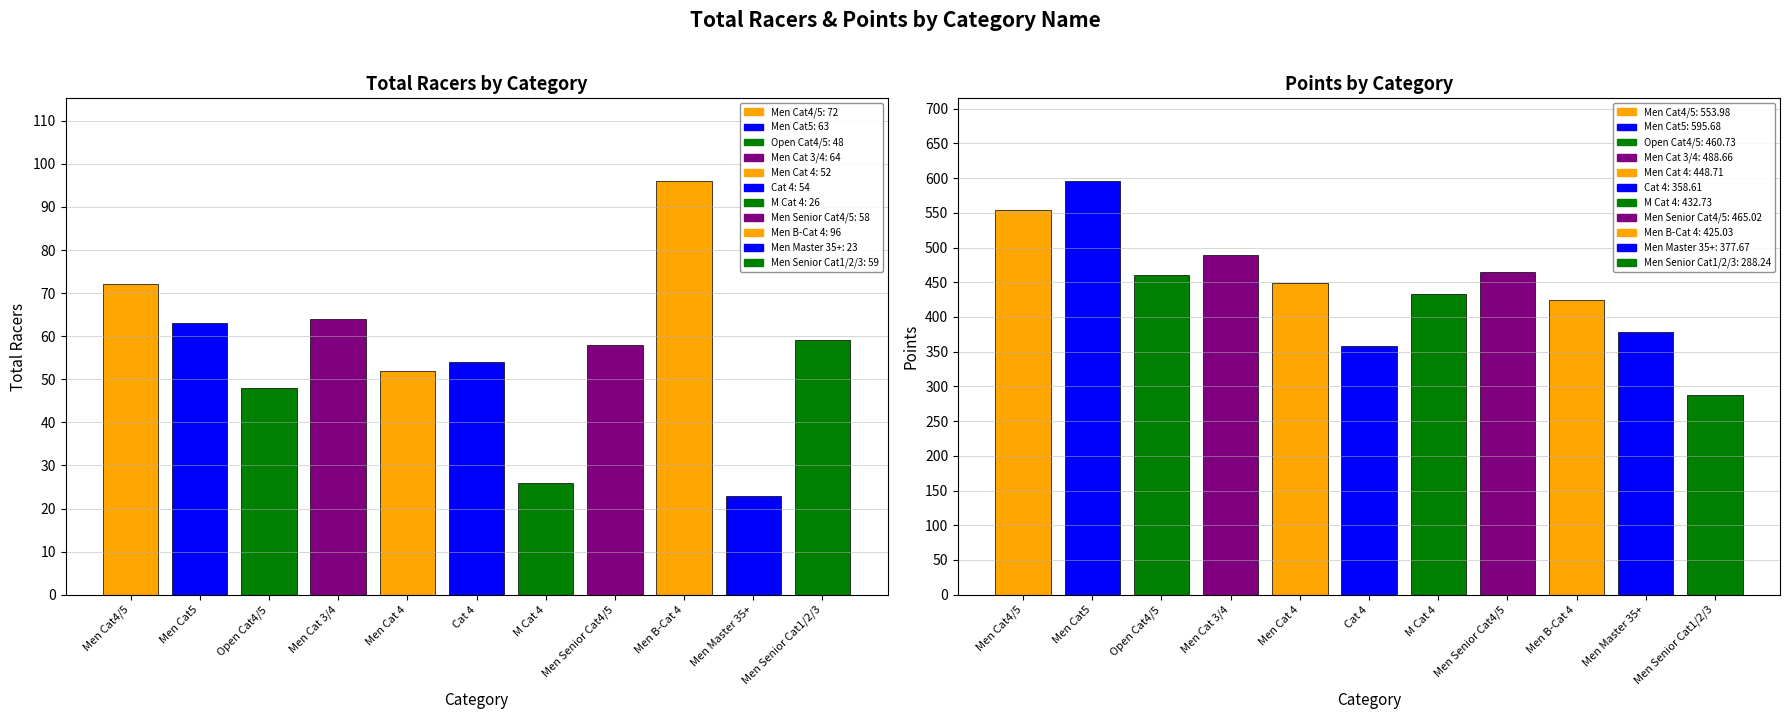

Rank the series by their maximum value, from lowest to highest.

Total Racers, Points